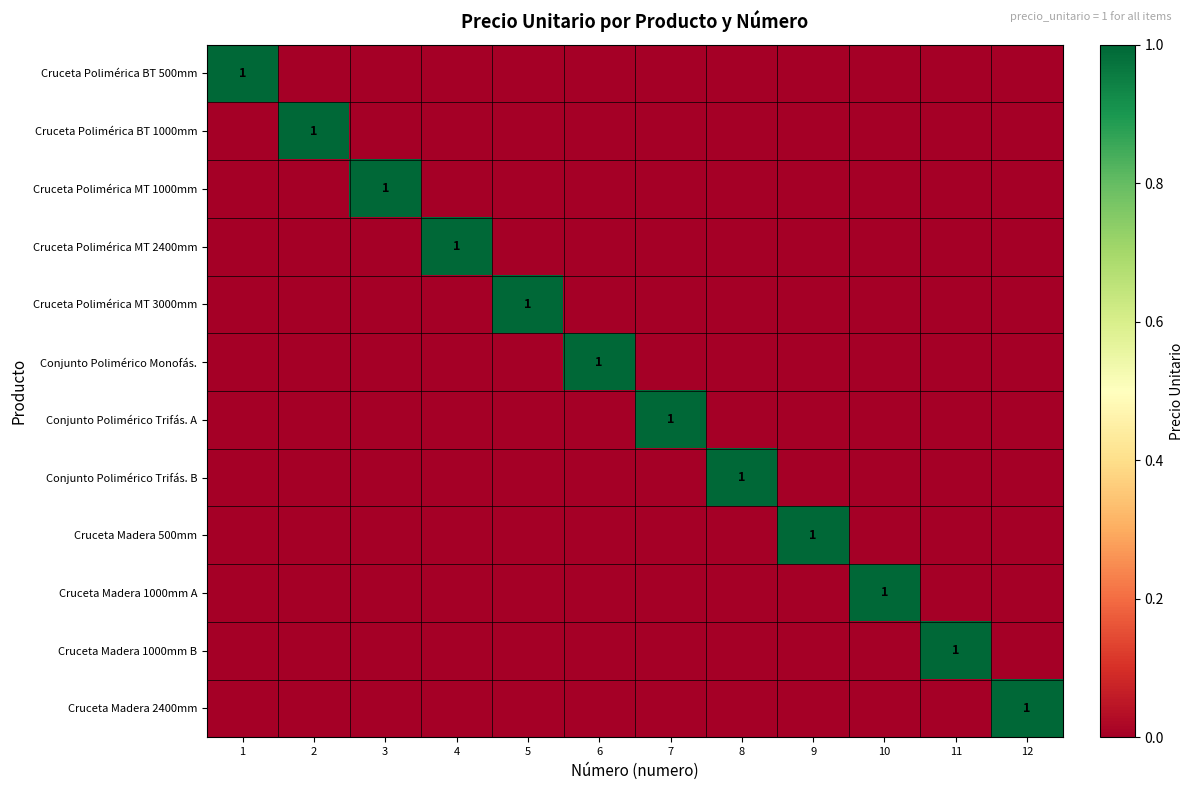

At which category is the sum across all series the highest?

1